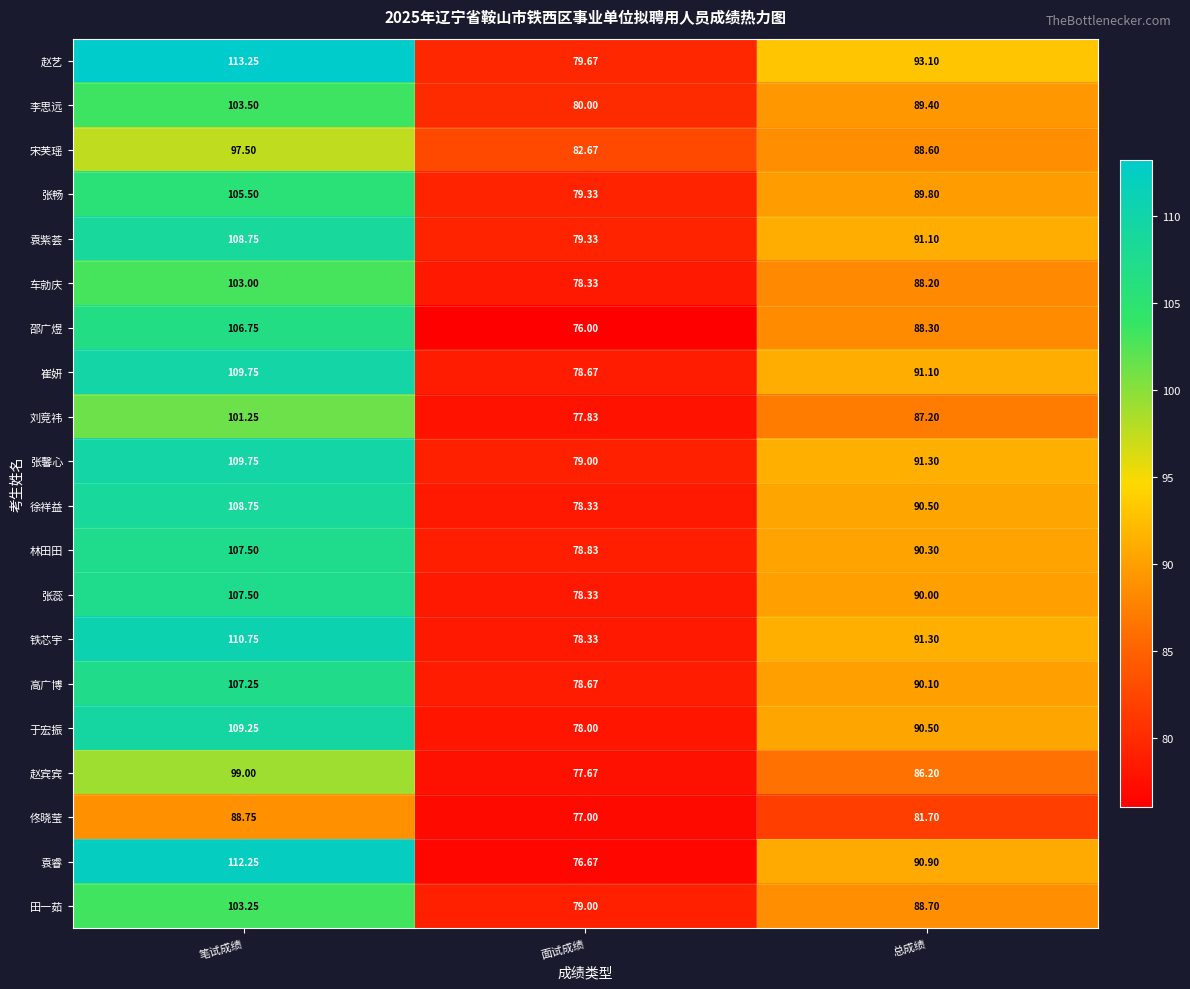

At which category does the chart reach its minimum across all series?

面试成绩